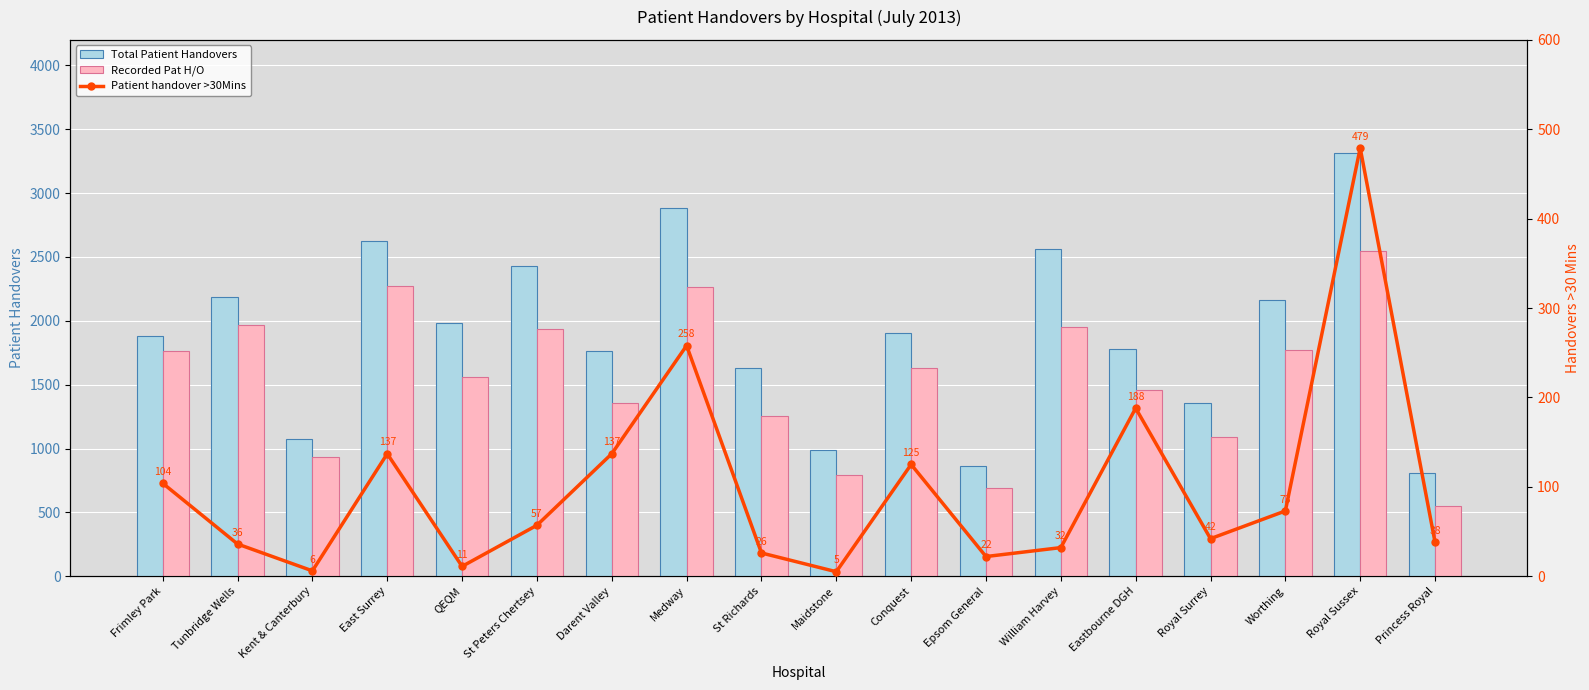

Rank the categories by Total Patient Handovers value from highest to lowest.

Royal Sussex, Medway, East Surrey, William Harvey, St Peters Chertsey, Tunbridge Wells, Worthing, QEQM, Conquest, Frimley Park, Eastbourne DGH, Darent Valley, St Richards, Royal Surrey, Kent & Canterbury, Maidstone, Epsom General, Princess Royal